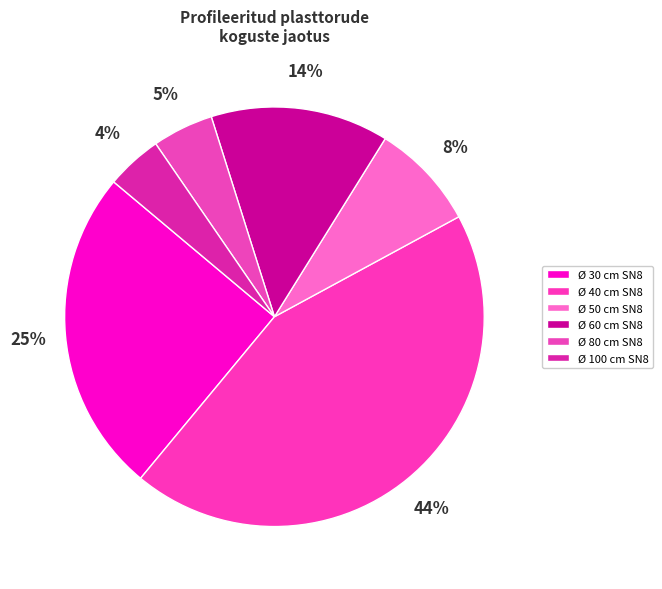

To the nearest percent, what is the combined percentage of Ø 40 cm SN8 and Ø 30 cm SN8?

69%